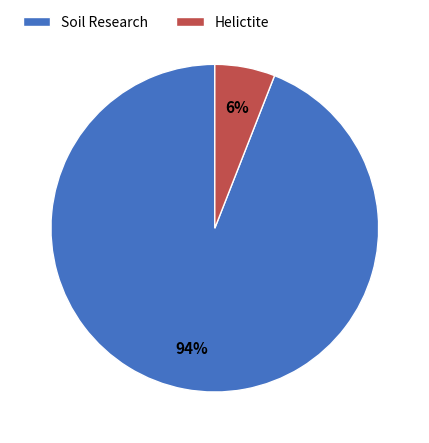

Which slice is the smallest?

Helictite